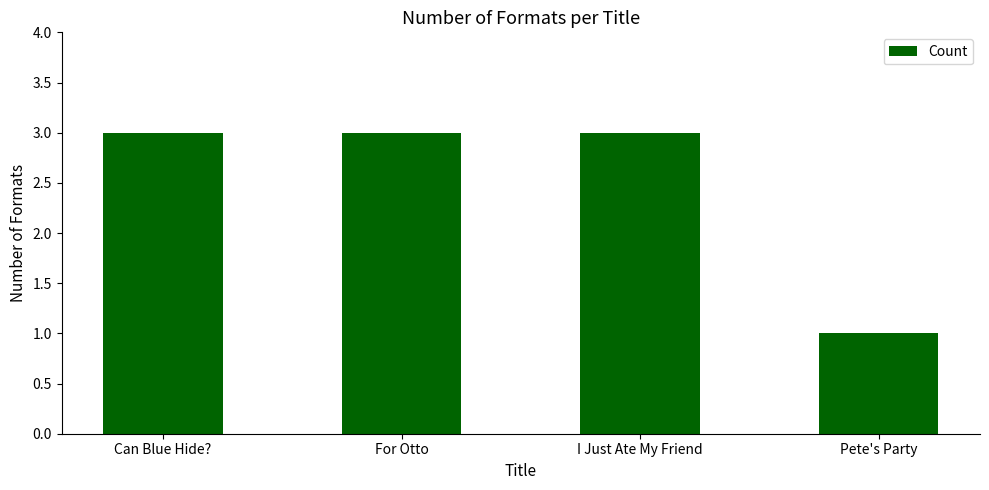

How many categories are shown in the chart?

4